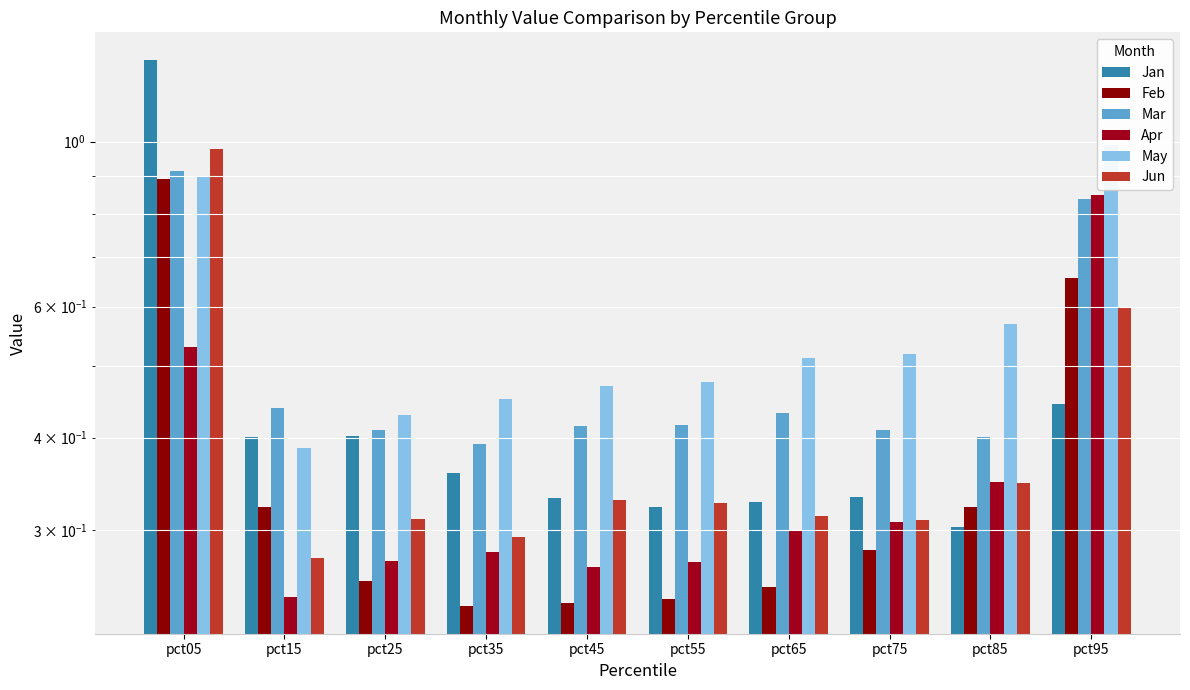

The May series shows 0.5 at pct75. True or false?

True